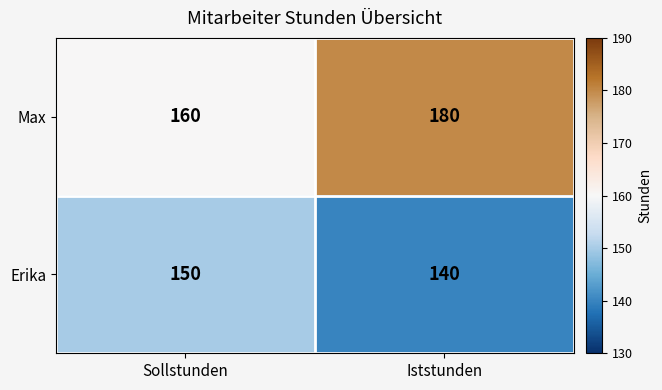

What is the spread (max minus min) of values at Iststunden?

40